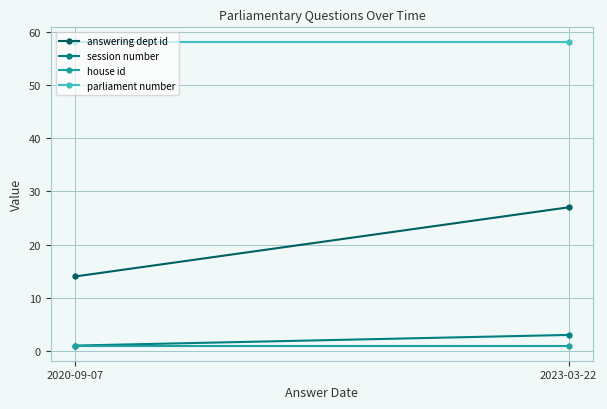

What is the average value of the session number series?

2